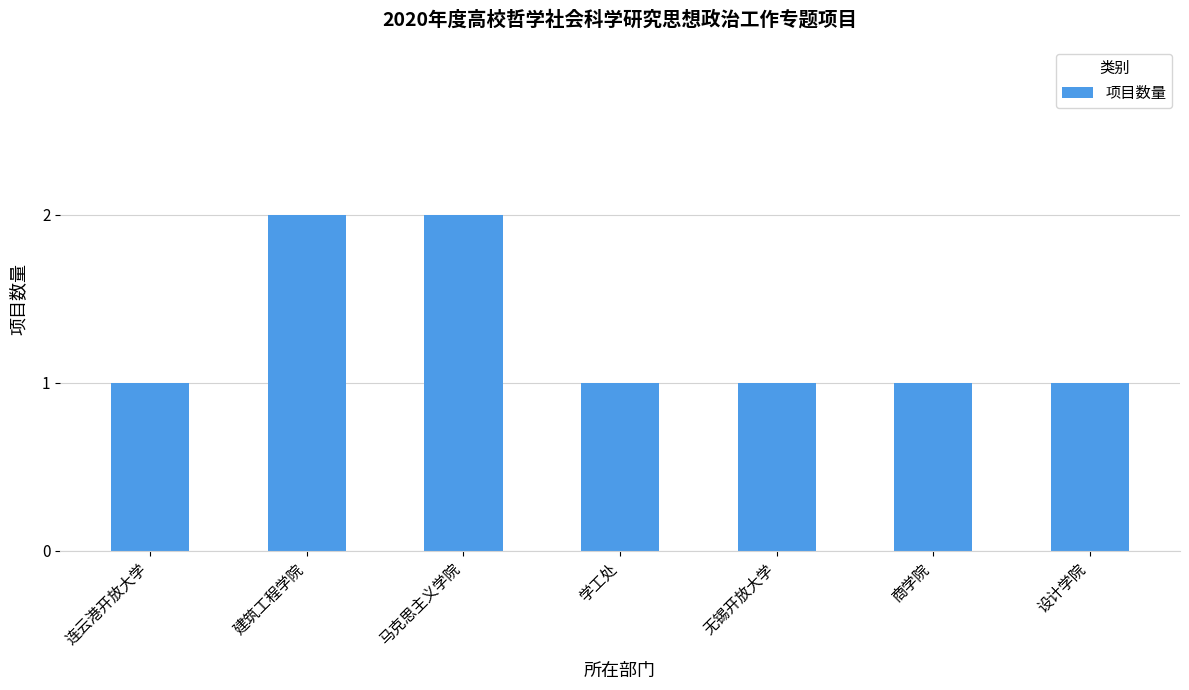

What is the label of the 6th bar from the right?

建筑工程学院